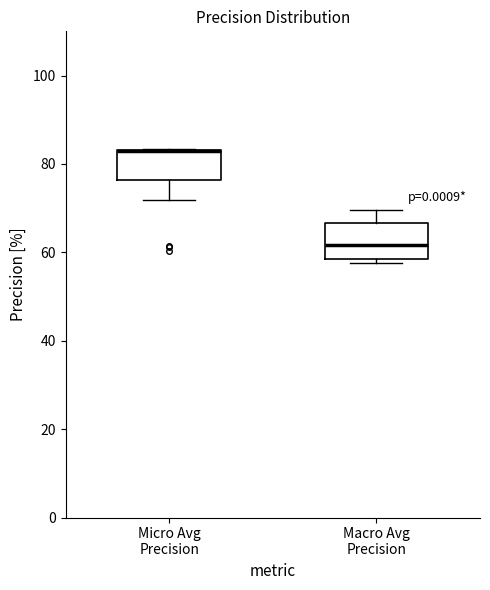

Reading left to right, transcribe this box plot: for each box, give where its median line is, the range the box spans, and where its two whiskers end, as read against the y-axis. The values are not printed on the chart, so give them approximately, as read against the axis.

Micro Avg Precision: median 82 (drawn on the box's upper edge), box 76 to 84, whiskers 72 to 84
Macro Avg Precision: median 62, box 58 to 66, whiskers 58 (just below the box's lower edge) to 70